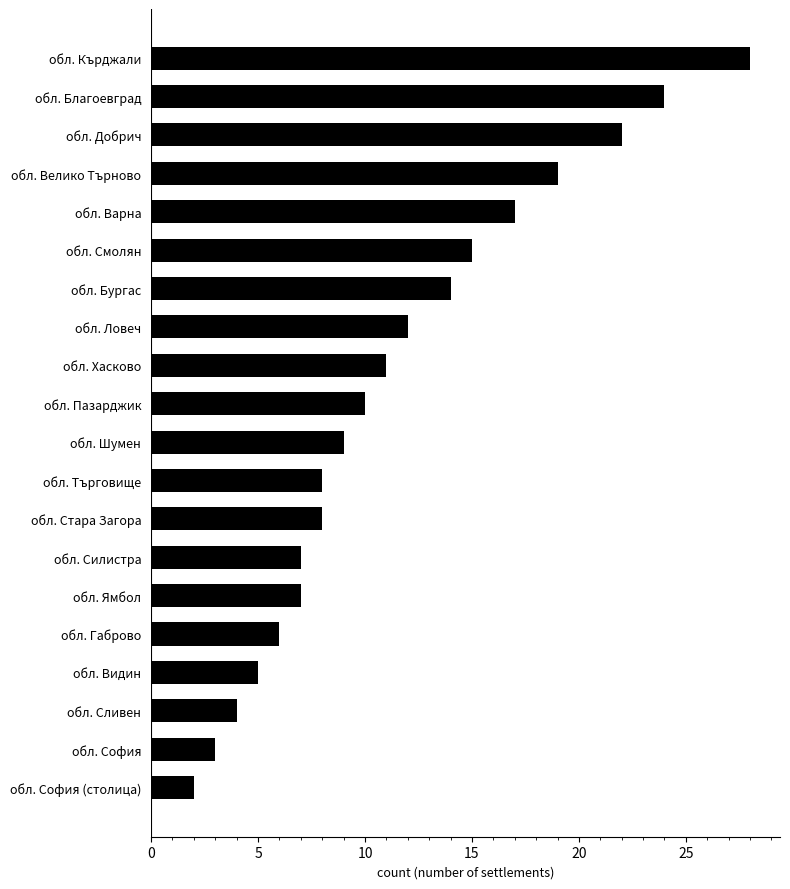

What is the change in value from обл. Сливен to обл. Силистра?

+3